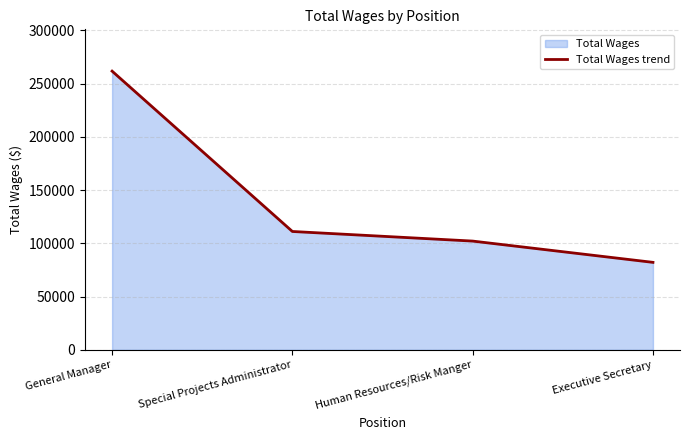

Reading left to right, transcribe all the data shown in this chart.

General Manager=261658	Special Projects Administrator=111110	Human Resources/Risk Manger=102087	Executive Secretary=82115